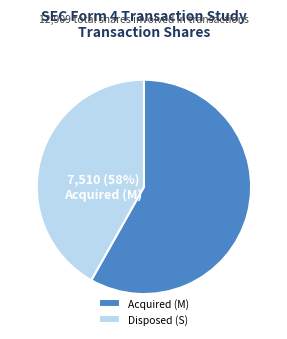

To the nearest percent, what portion does 1 represent?

42%